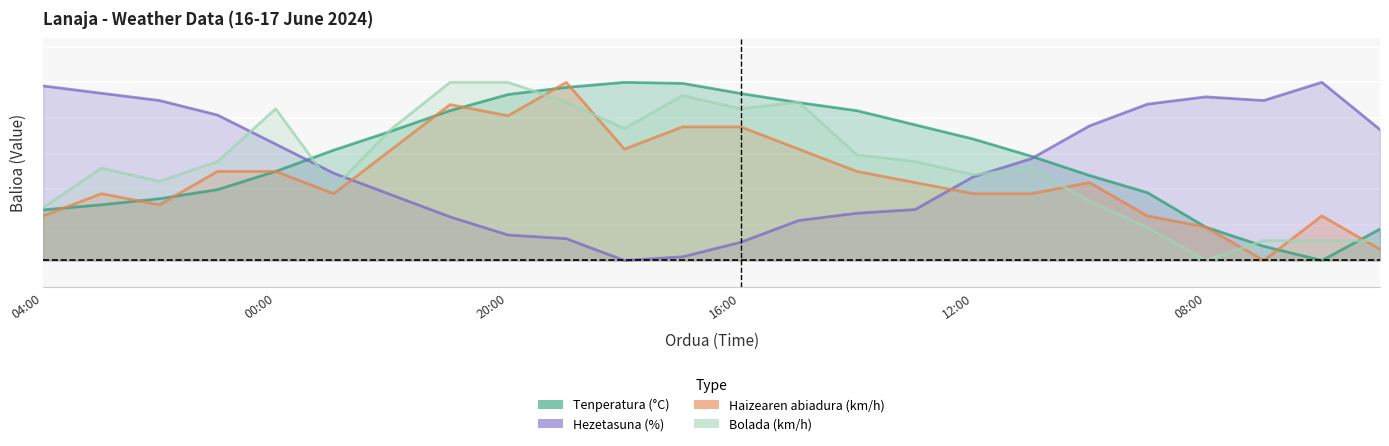

What is the value of the Bolada (km/h) point at the 8th from the left?

1.0